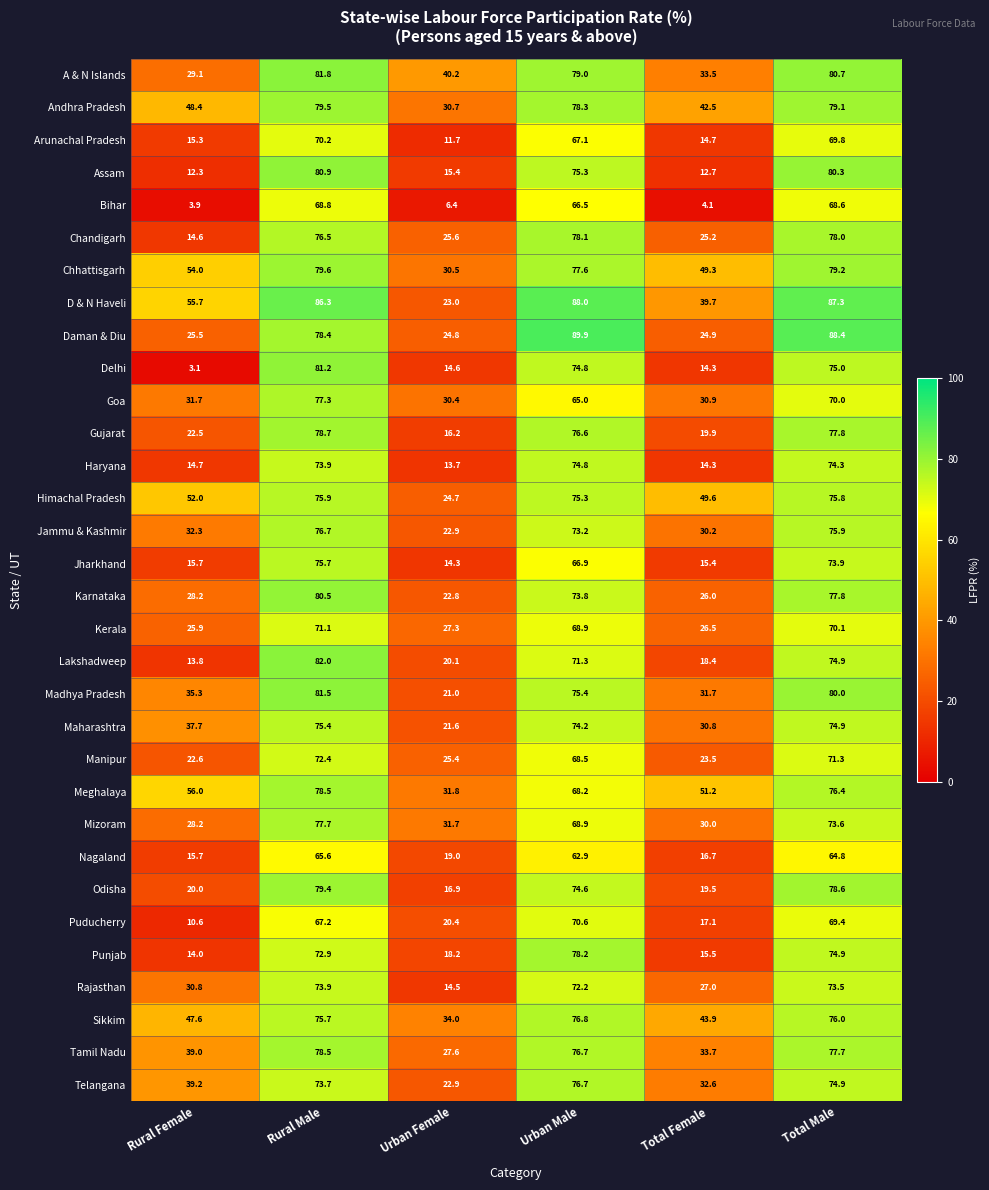

What is the minimum value shown in the chart?

3.1